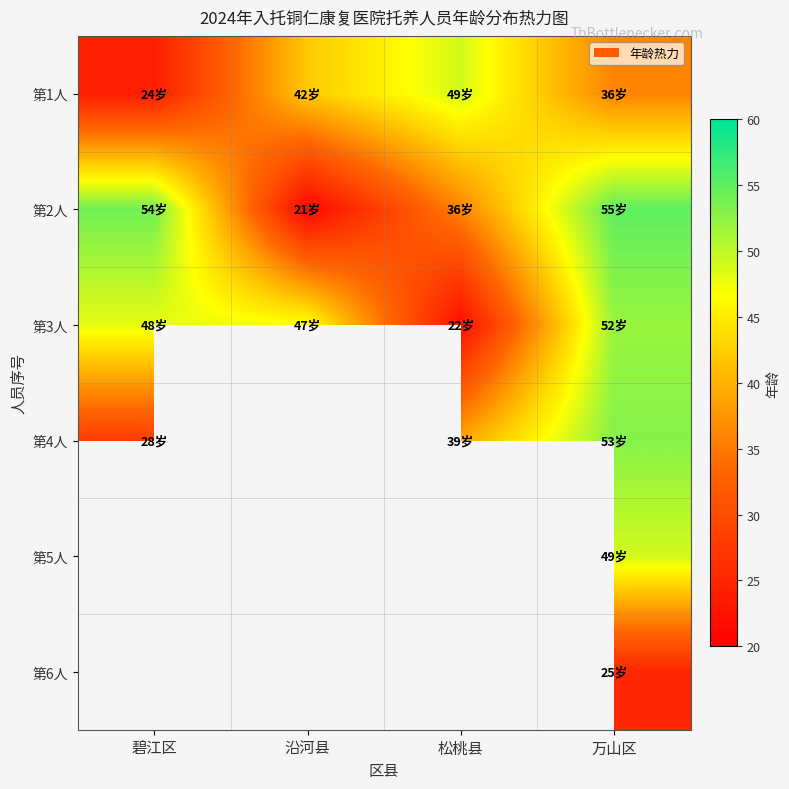

Which series has the widest spread of values?

第2人